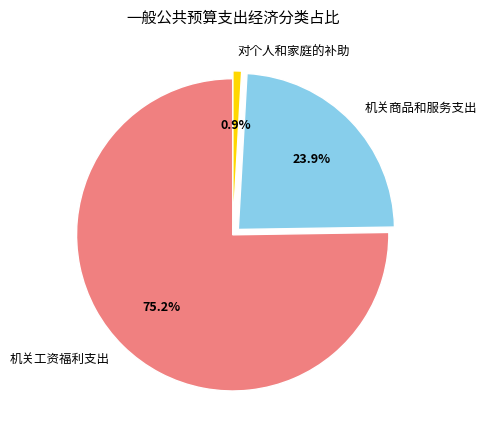

Which slice is the largest?

机关工资福利支出